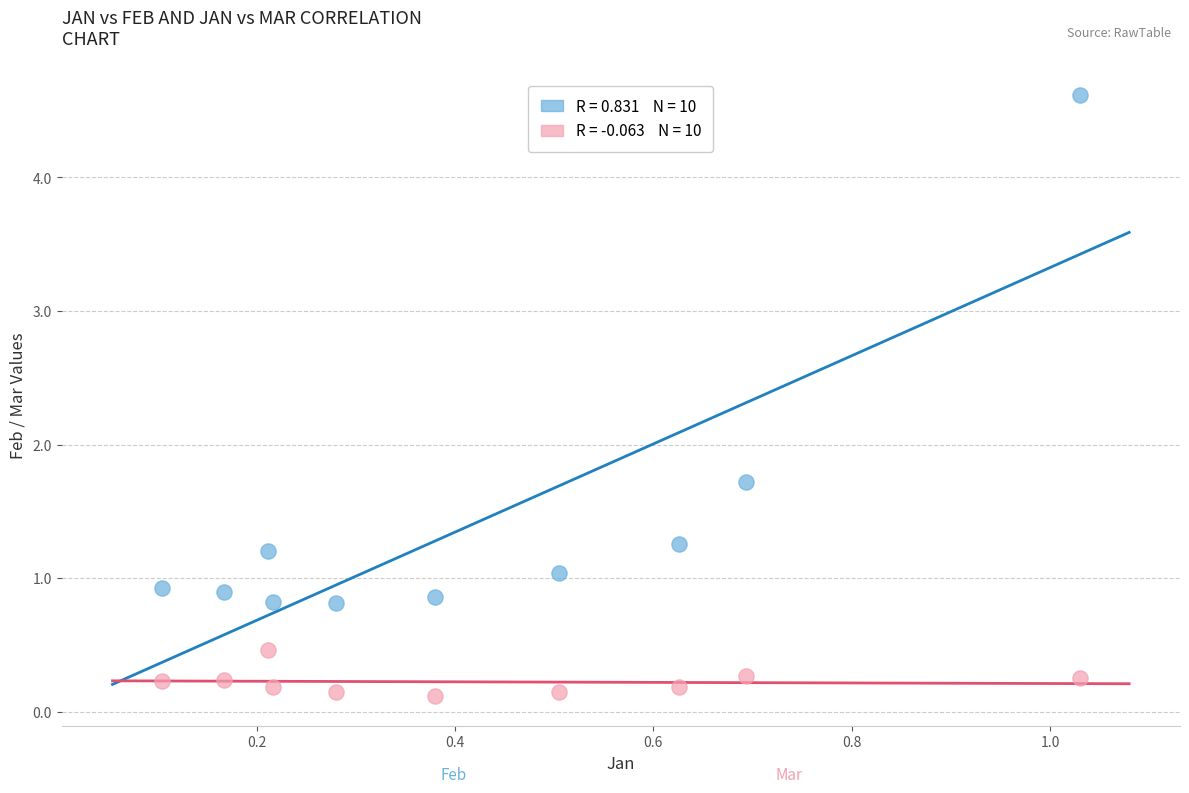

Across all data points, what is the range of Y values (max minus min)?

4.5